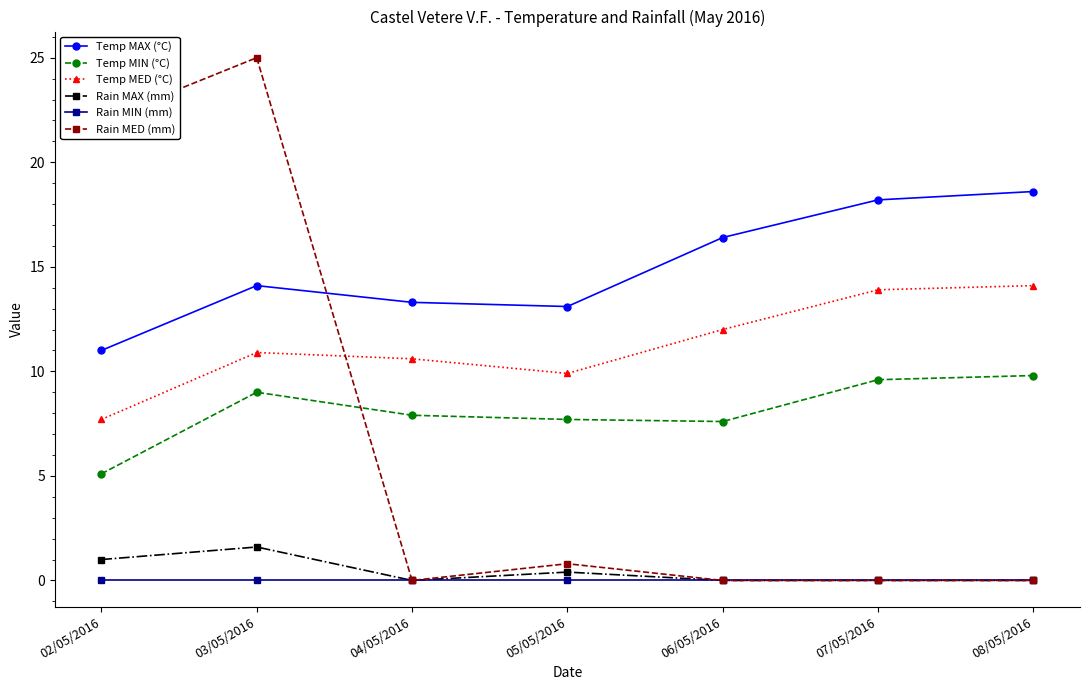

Count the Rain MAX (mm) values in the range 0 to 1.

6